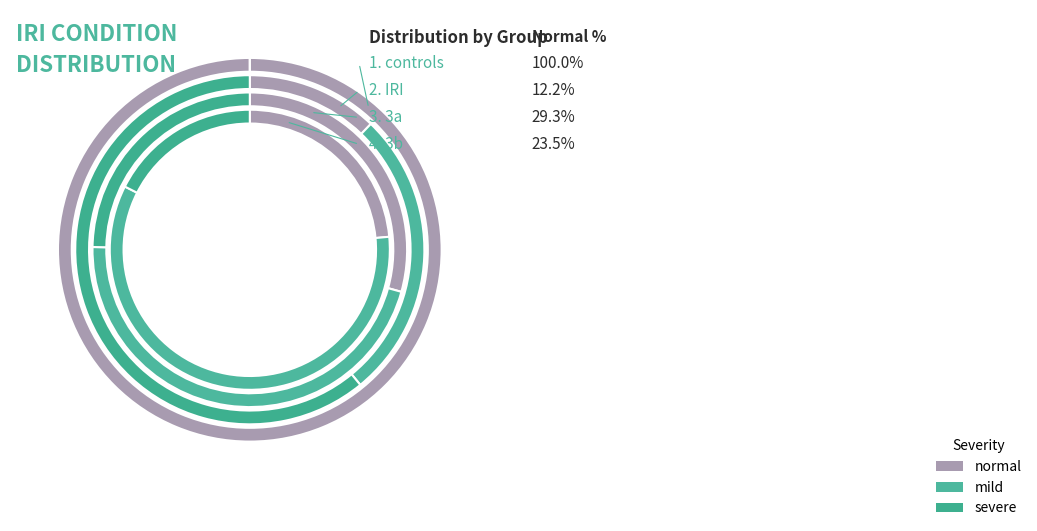

Is there a majority slice in this chart?

Yes